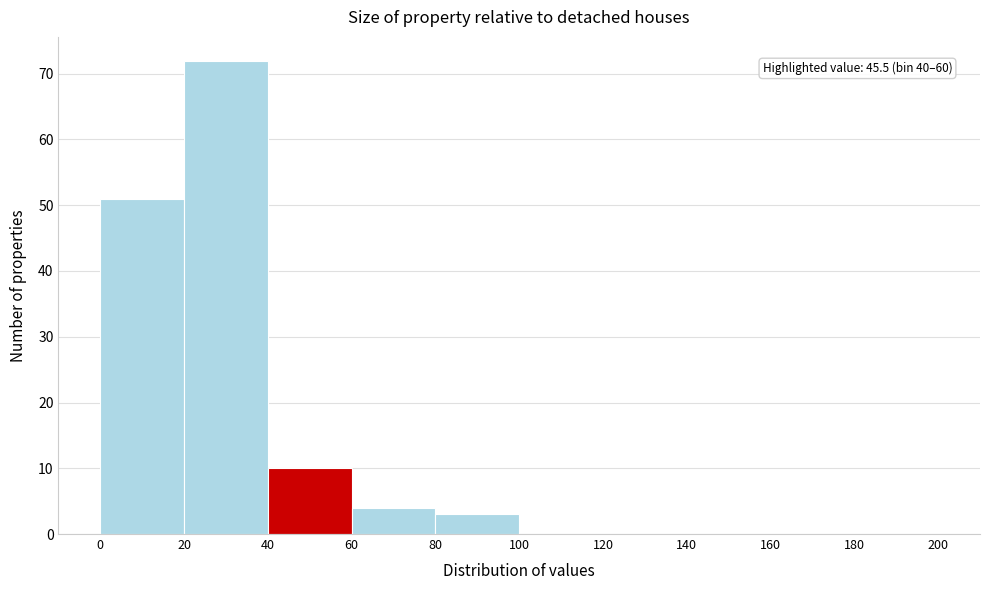

Which range on the x-axis has the tallest bar?

20 to 40